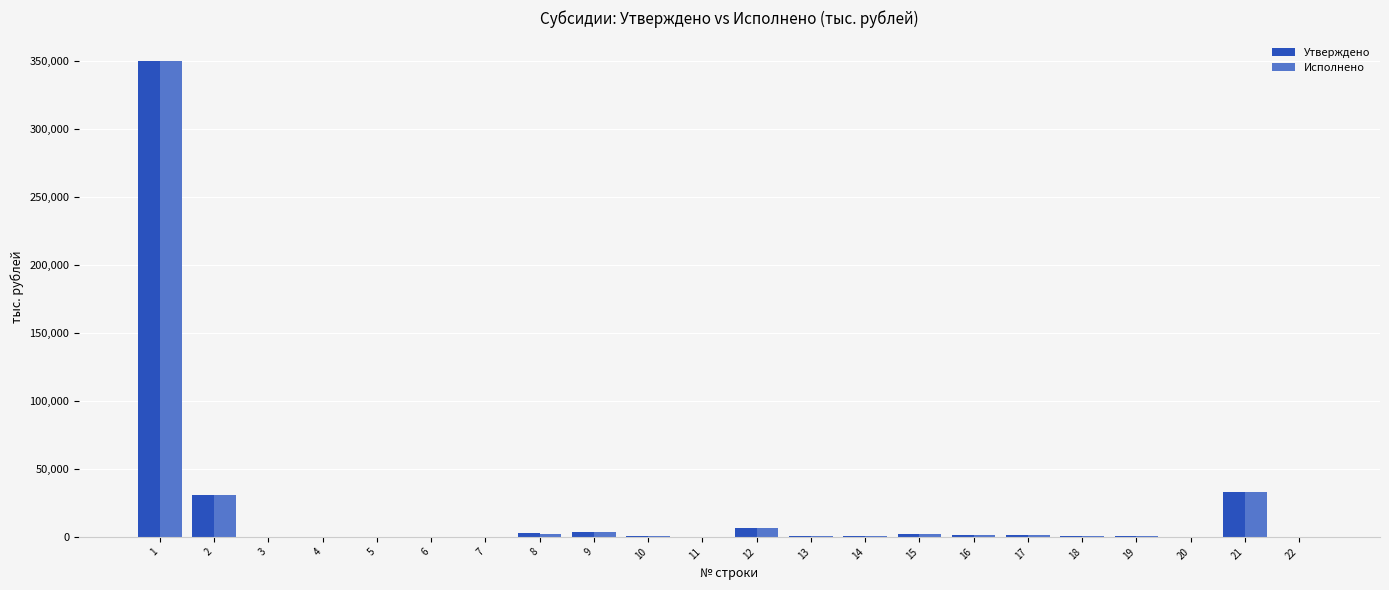

What is the sum of all Исполнено values?

434613.9